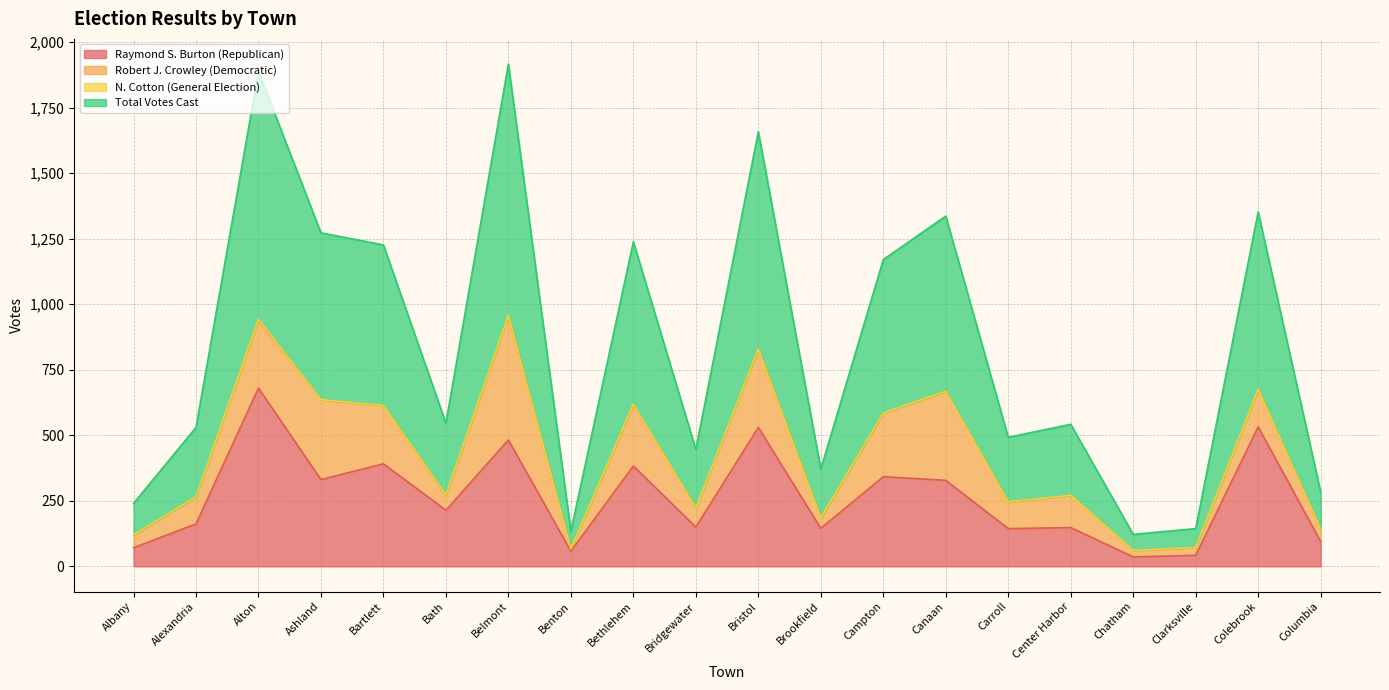

True or false: Total Votes Cast and Raymond S. Burton (Republican) intersect in this chart.

False